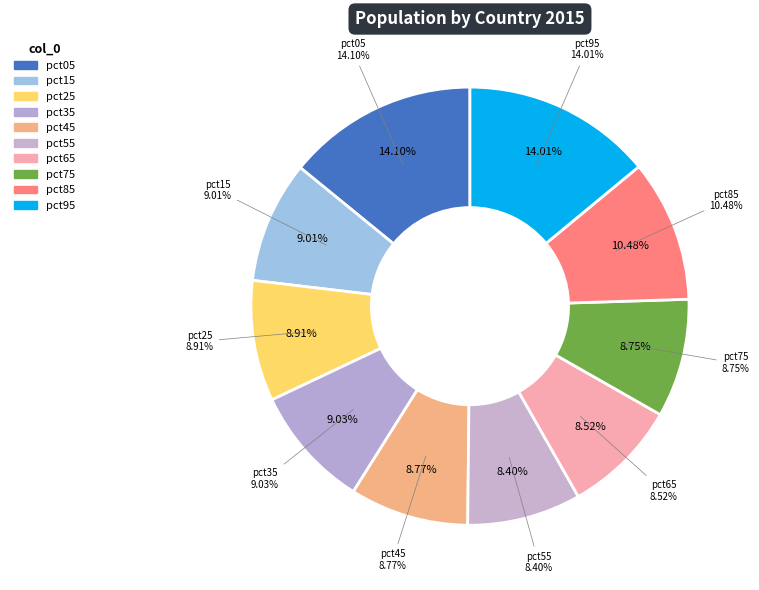

What is the smallest slice in the pie chart?

pct55